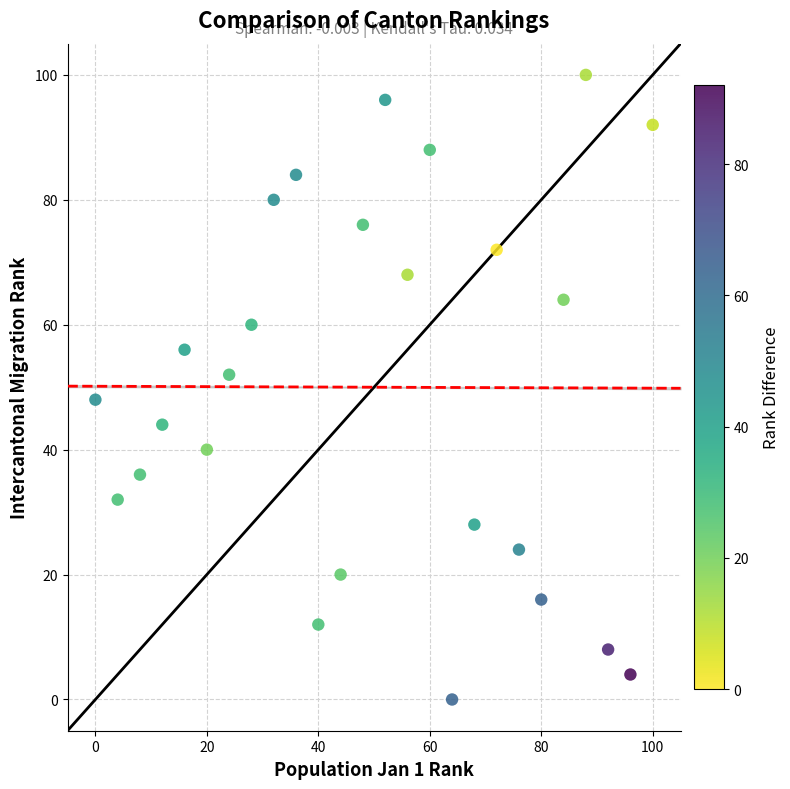

What is the range of X values (max minus min)?

100.0